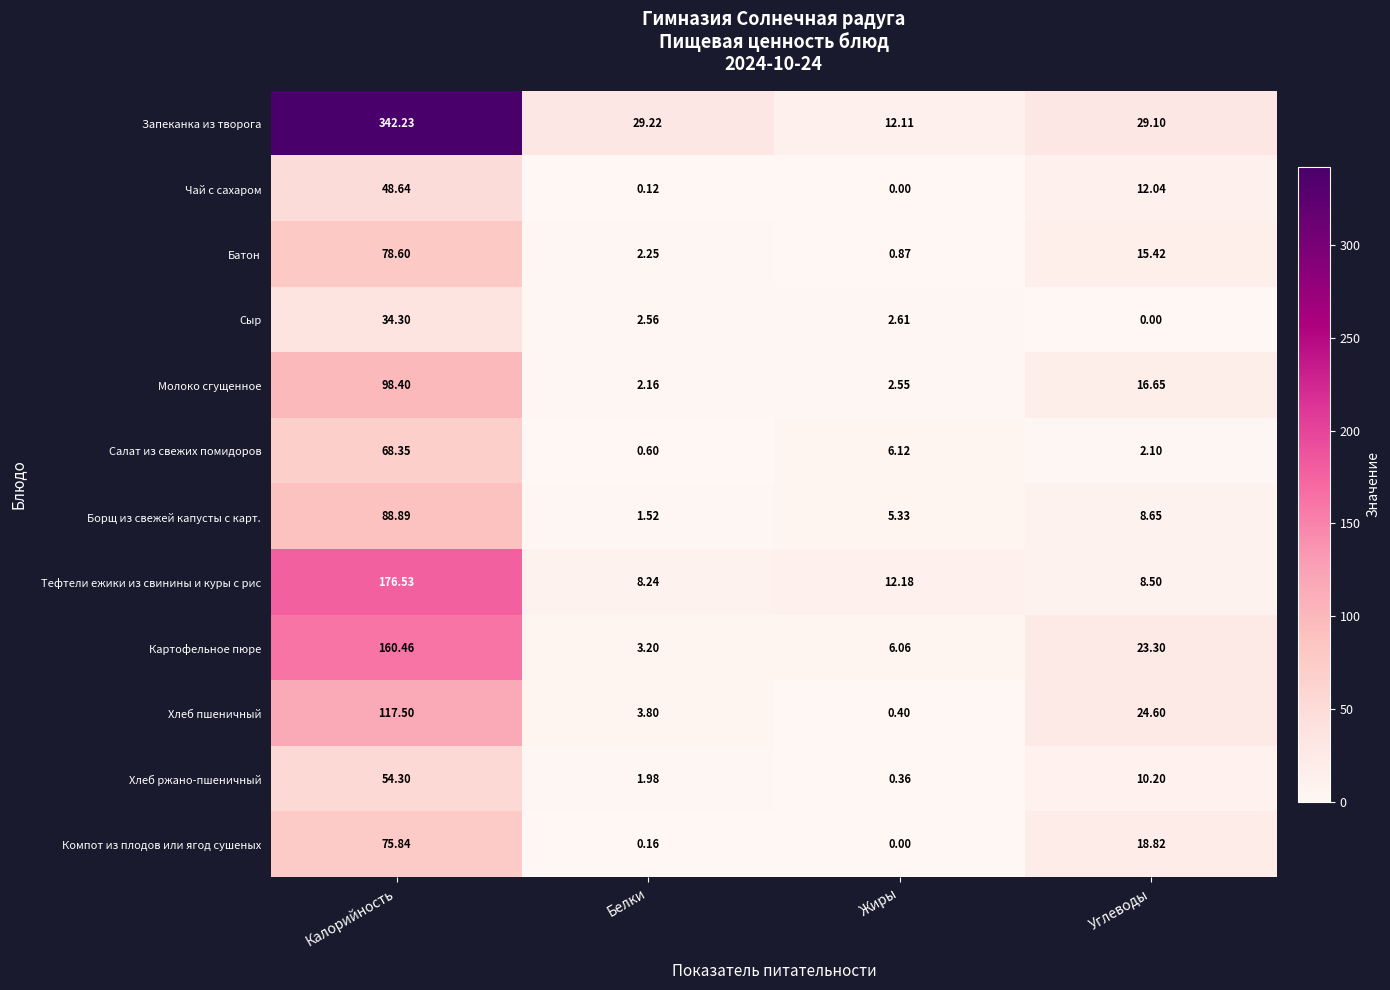

Is the value of Картофельное пюре at Жиры greater than the value of Хлеб ржано-пшеничный at Белки?

Yes